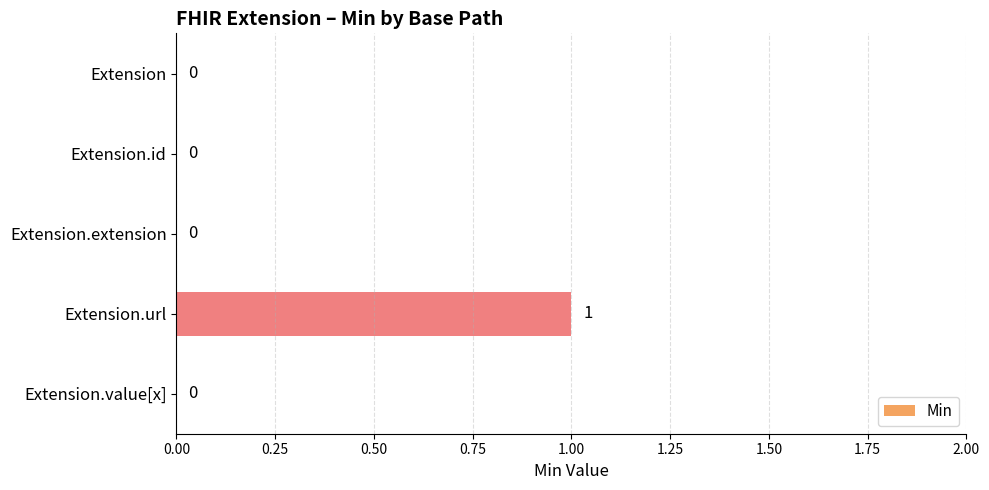

Which label corresponds to the largest value in the chart?

Extension.url